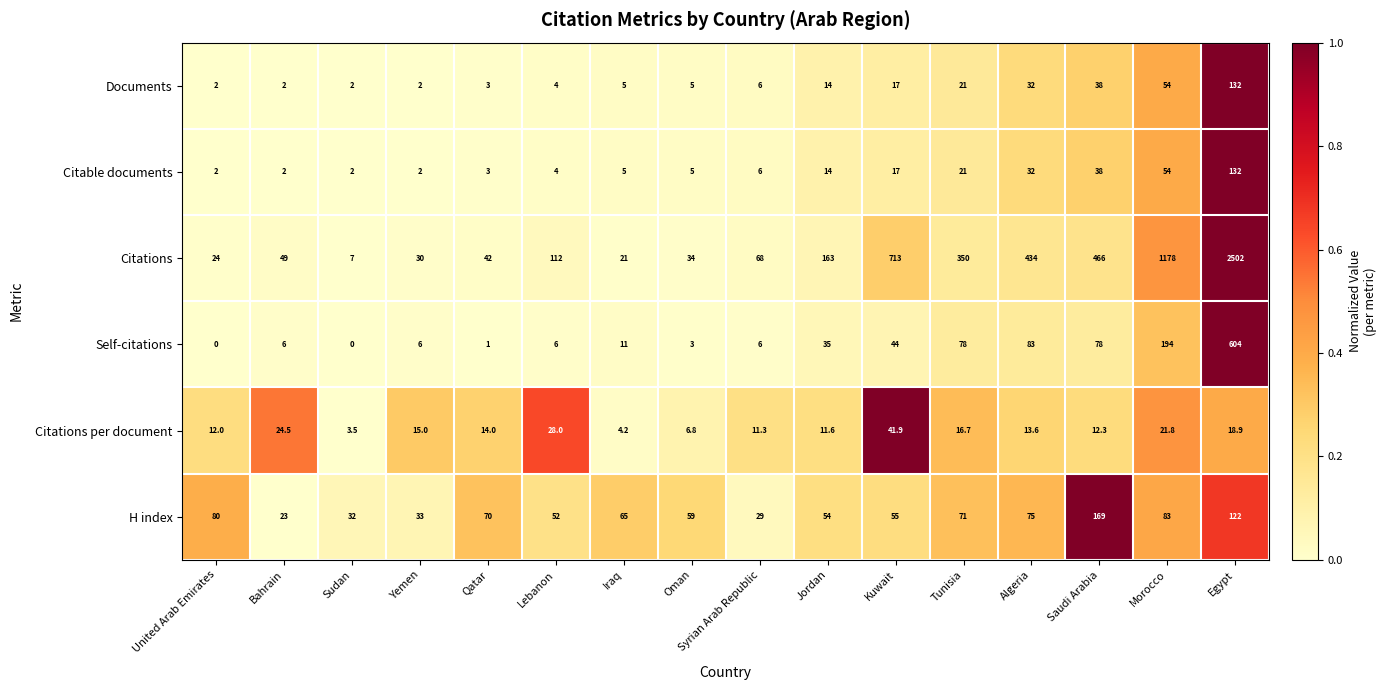

Which label corresponds to the largest value in the chart?

Egypt